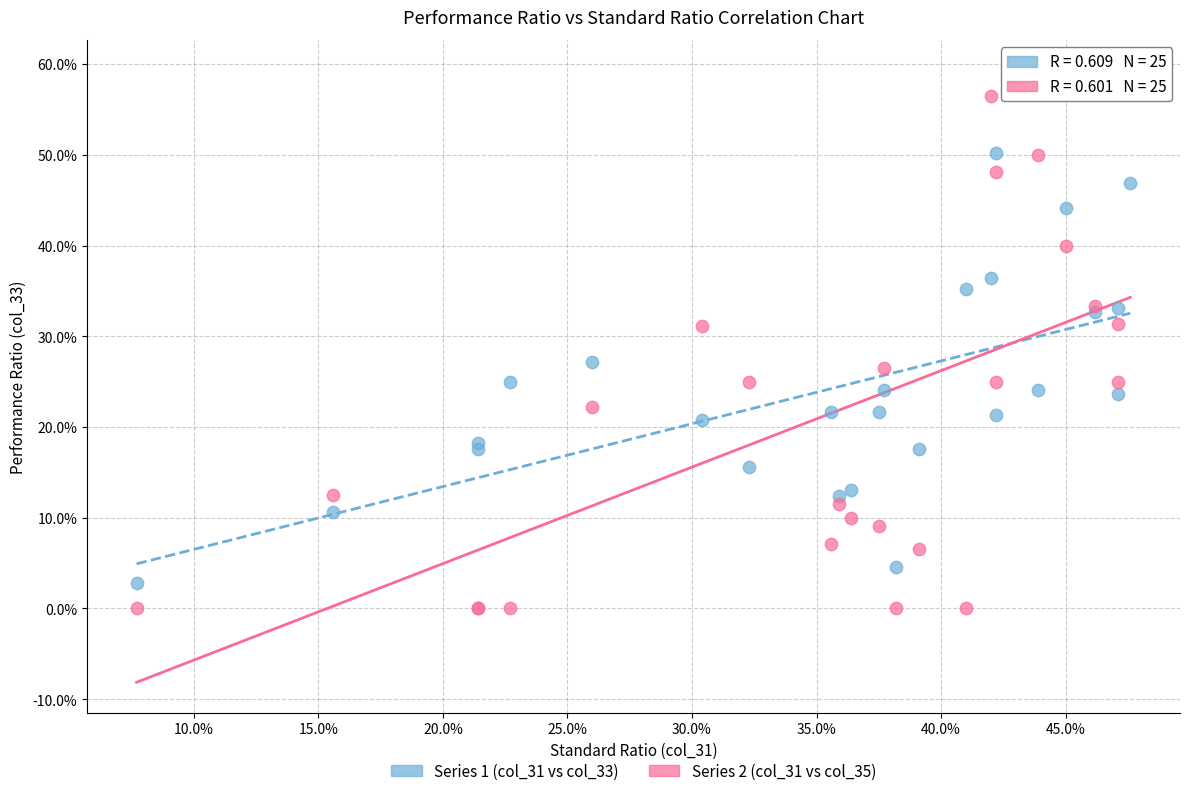

Which series reaches the maximum Y coordinate?

Series 2 (col_31 vs col_35)